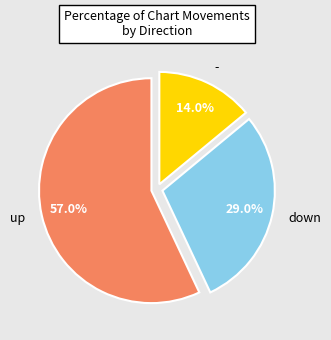

Is it true that down is 29% of the pie?

True